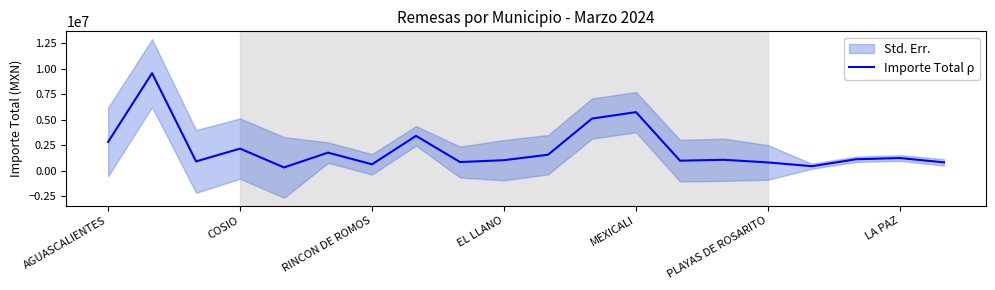

Where is the data nearest to the value 4941726?

11